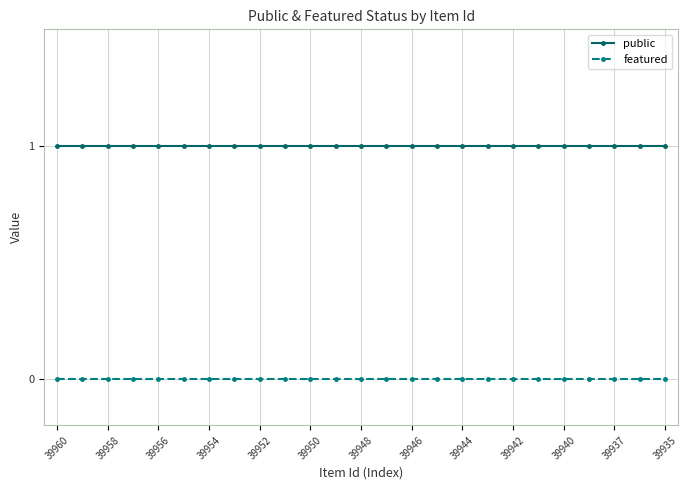

Does the chart have visible grid lines?

Yes